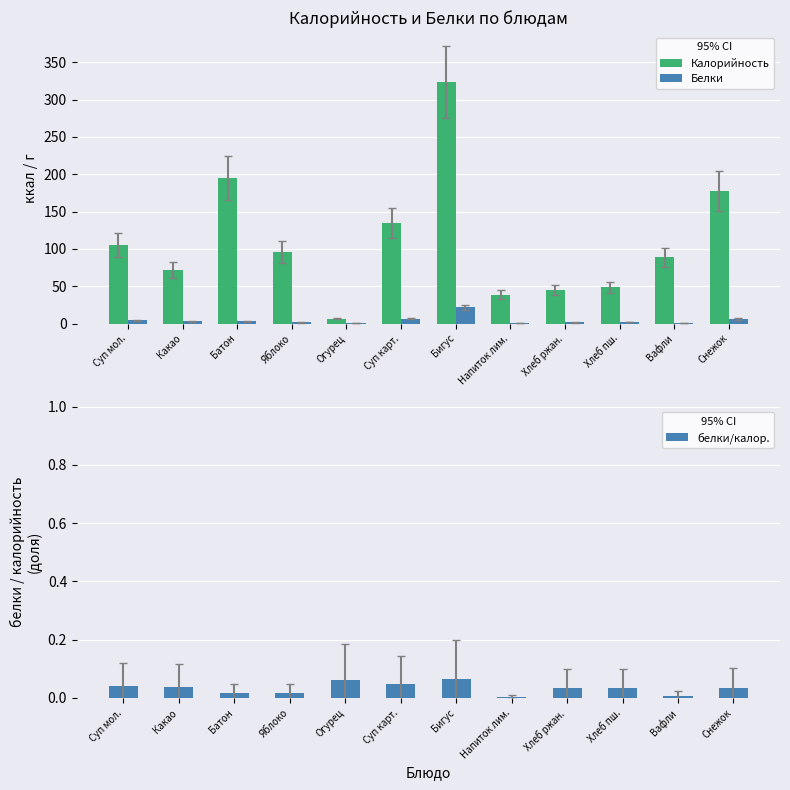

What is the spread (max minus min) of values at Напиток лим.?

38.7